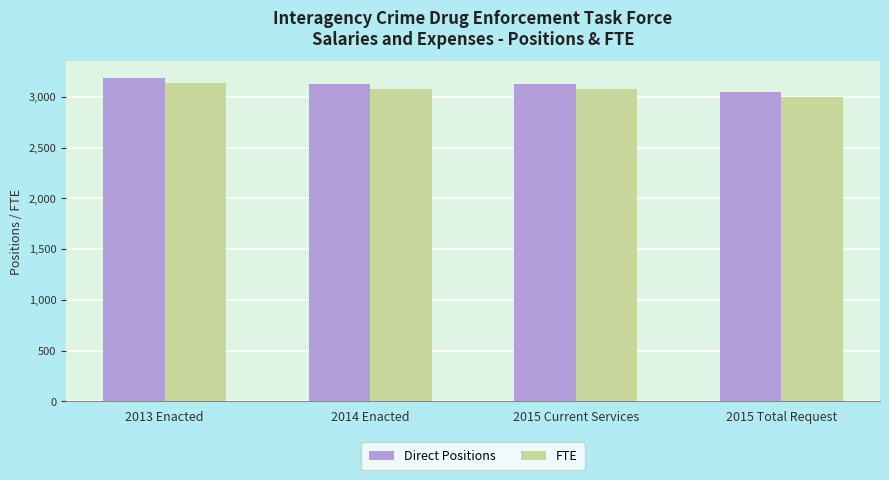

How many distinct data groups are displayed?

2